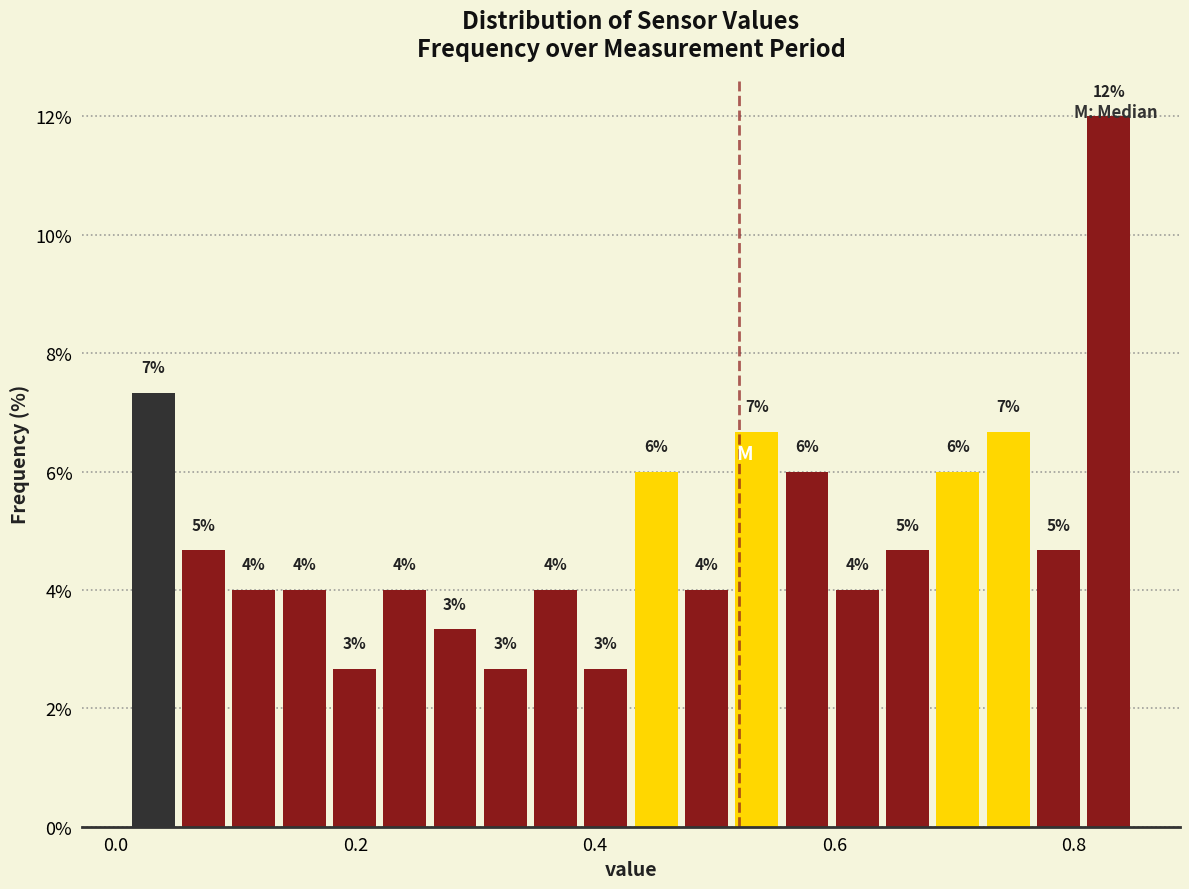

Read against the x-axis, roughly where is the centre of the tallest bar?

0.82